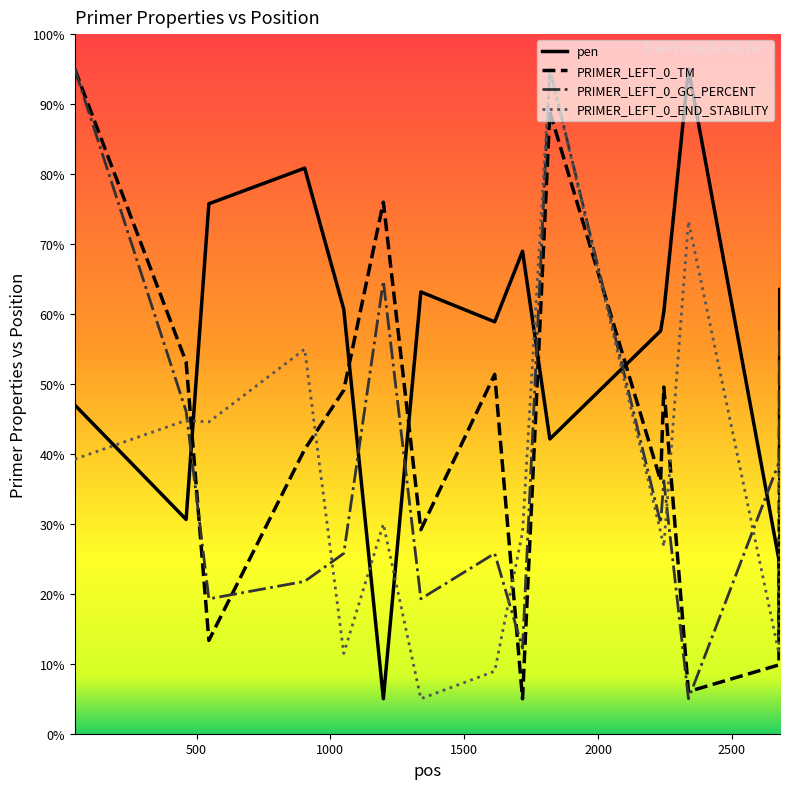

How many times do pen and PRIMER_LEFT_0_END_STABILITY cross each other?

8